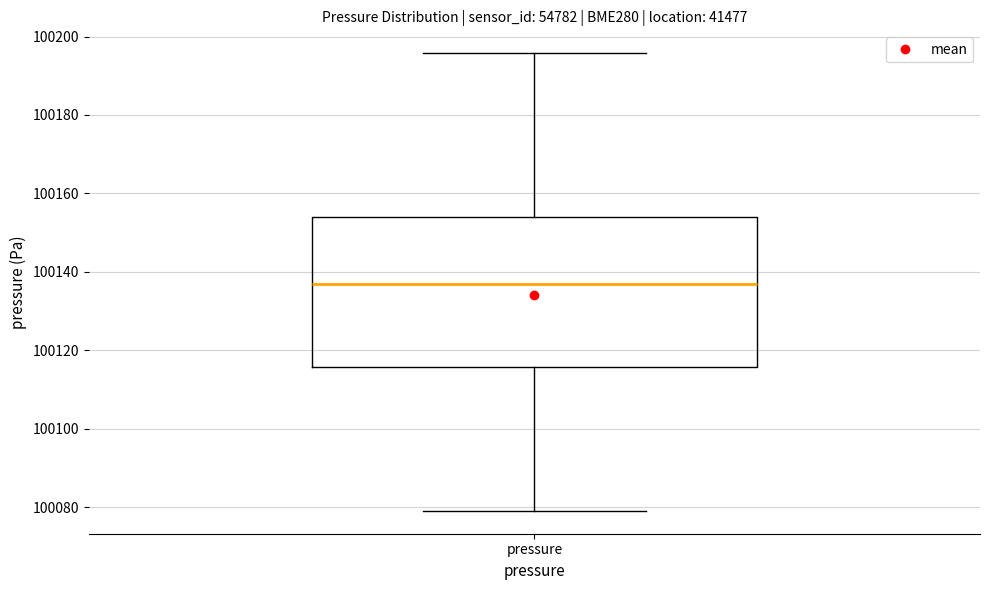

Transcribe this box plot: give where the median line is, the range the box spans, and where the two whiskers end, as read against the y-axis. The values are not printed on the chart, so give them approximately, as read against the axis.

median 100136, box 100116 to 100154, whiskers 100080 to 100196